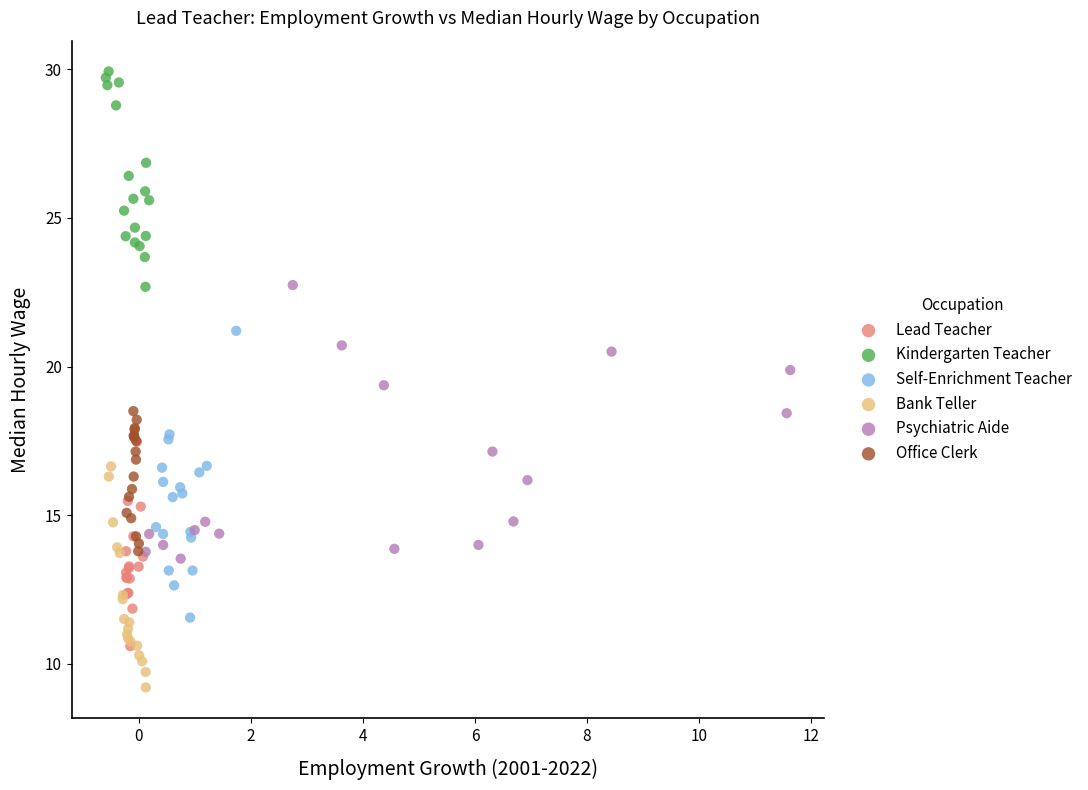

Which series reaches the maximum Y coordinate?

Kindergarten Teacher